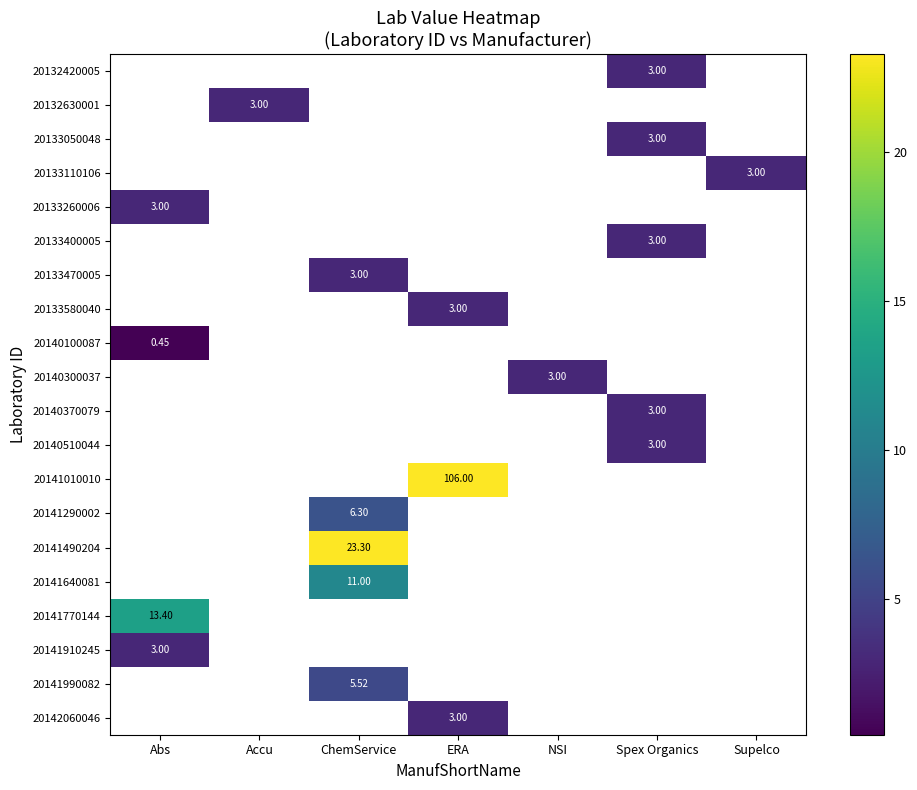

How many positive values does the 20132420005 series have?

1